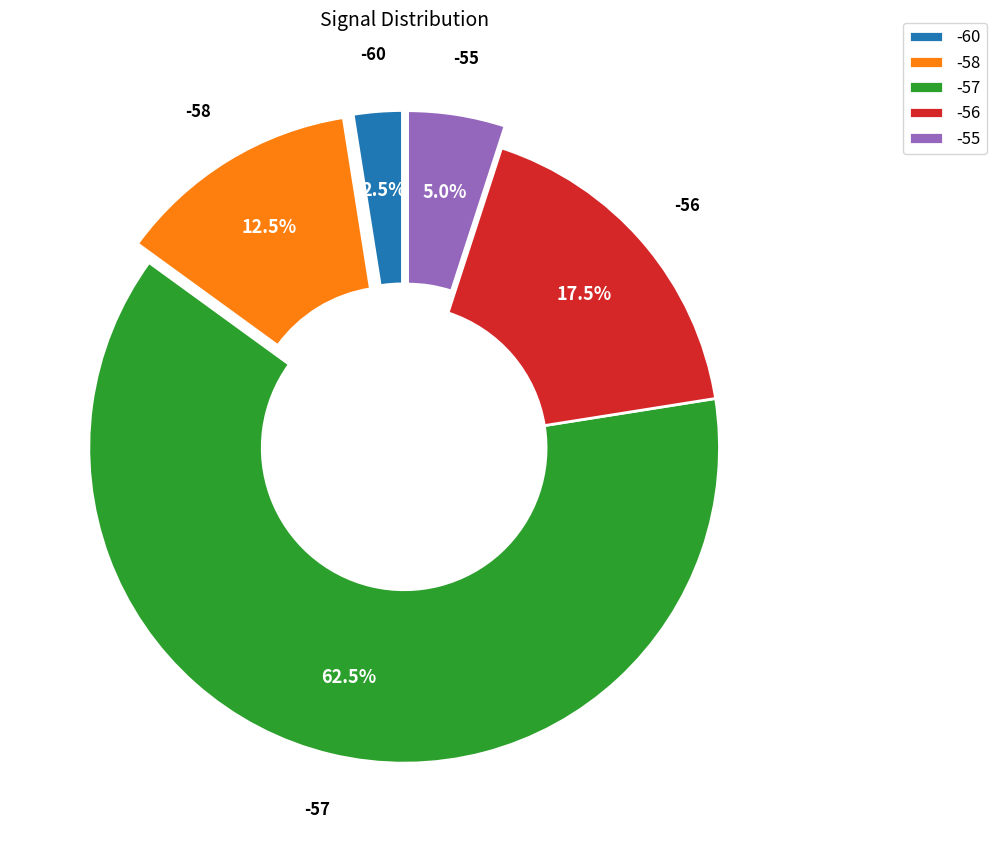

Which category has the smallest portion of the pie?

-60